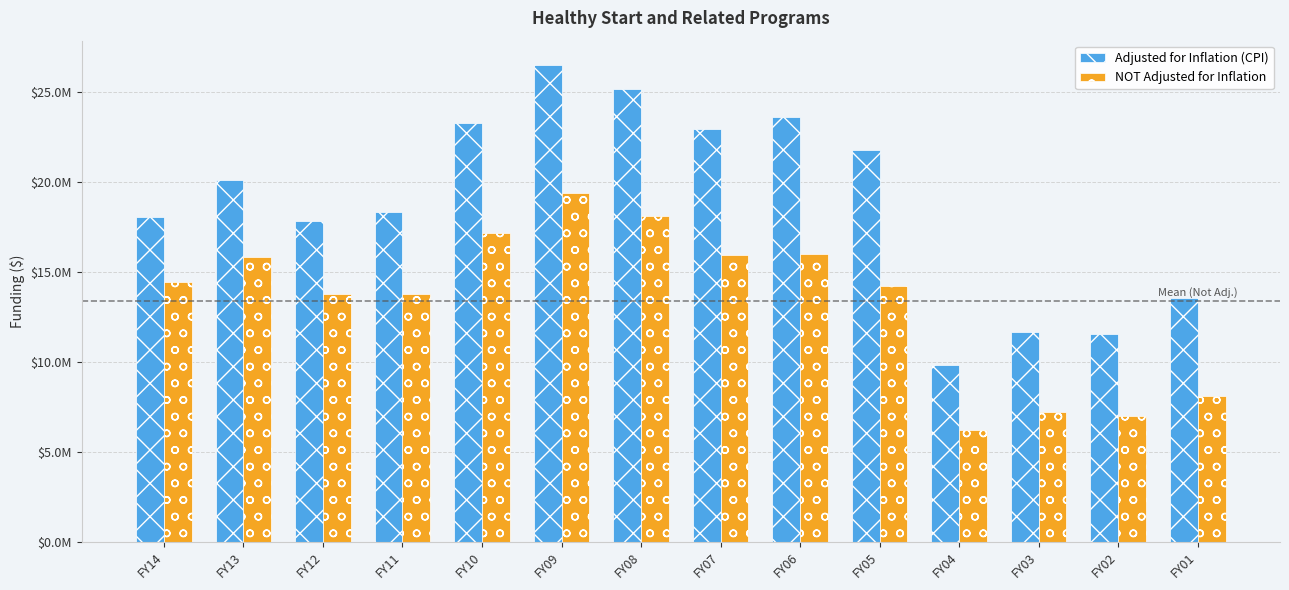

Rank the categories by Adjusted for Inflation (CPI) value from highest to lowest.

FY09, FY08, FY06, FY10, FY07, FY05, FY13, FY11, FY14, FY12, FY01, FY03, FY02, FY04